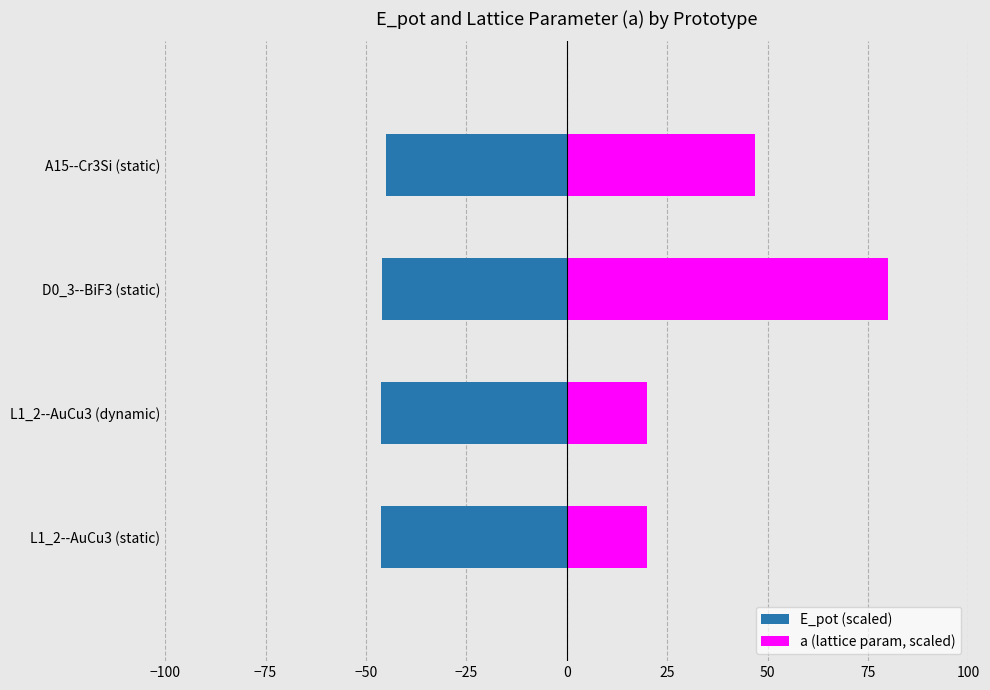

What is the highest value of the a (lattice param, scaled) series?

80.0